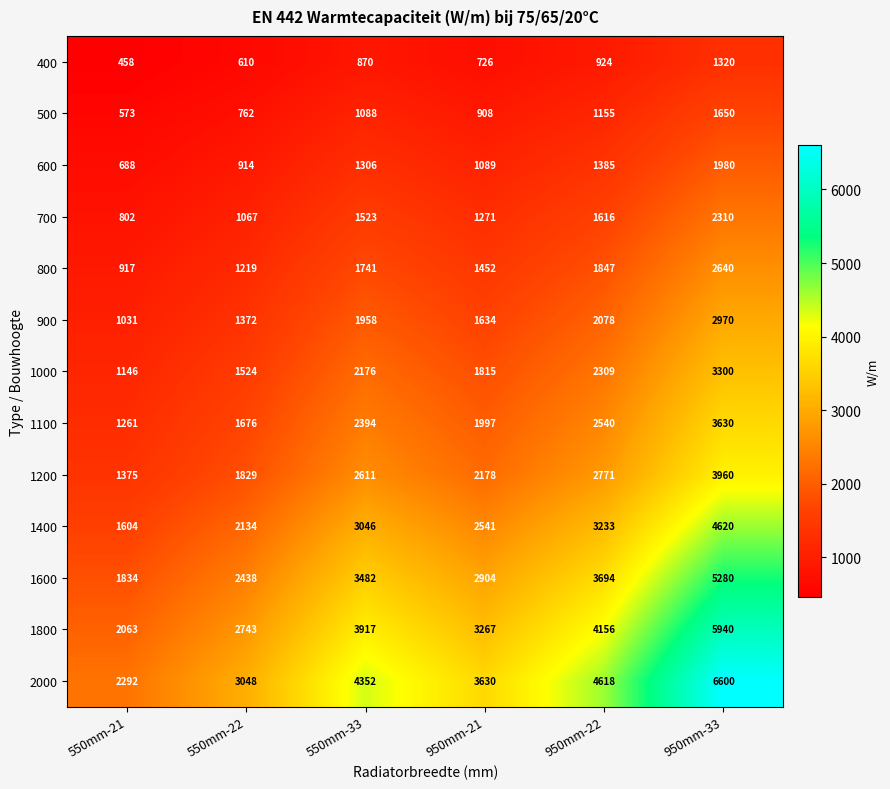

What is the greatest value displayed?

6600